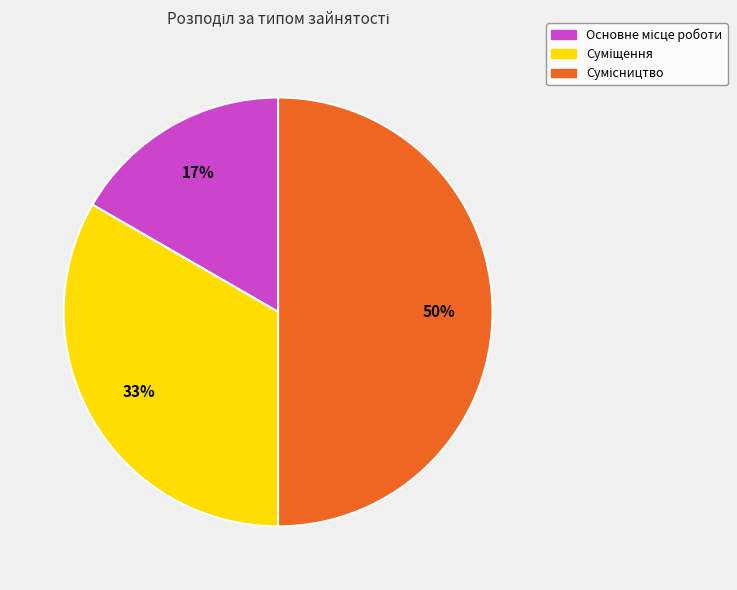

To the nearest percent, what is the difference between the largest and smallest slice percentages?

33%